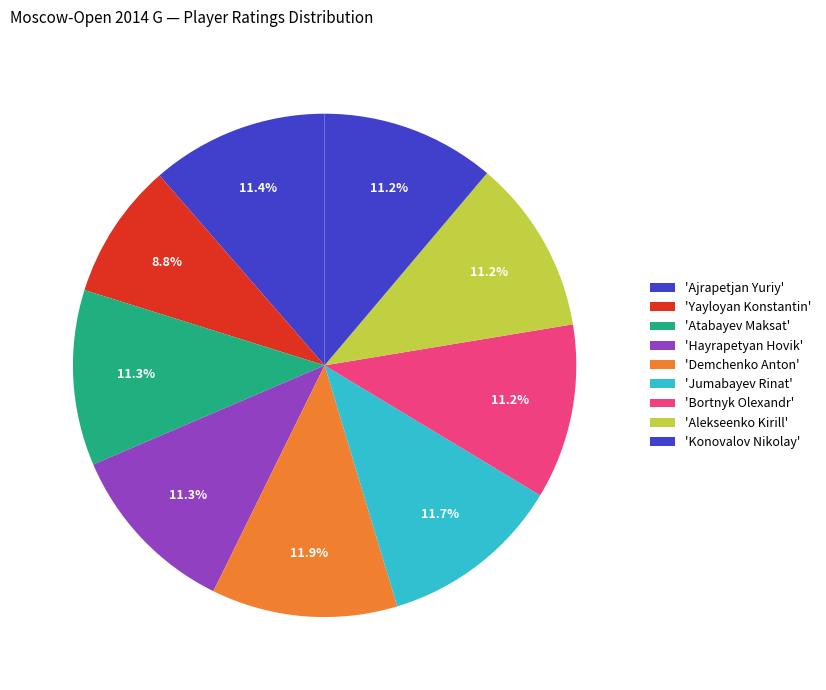

Which slice is the smallest?

Yayloyan Konstantin